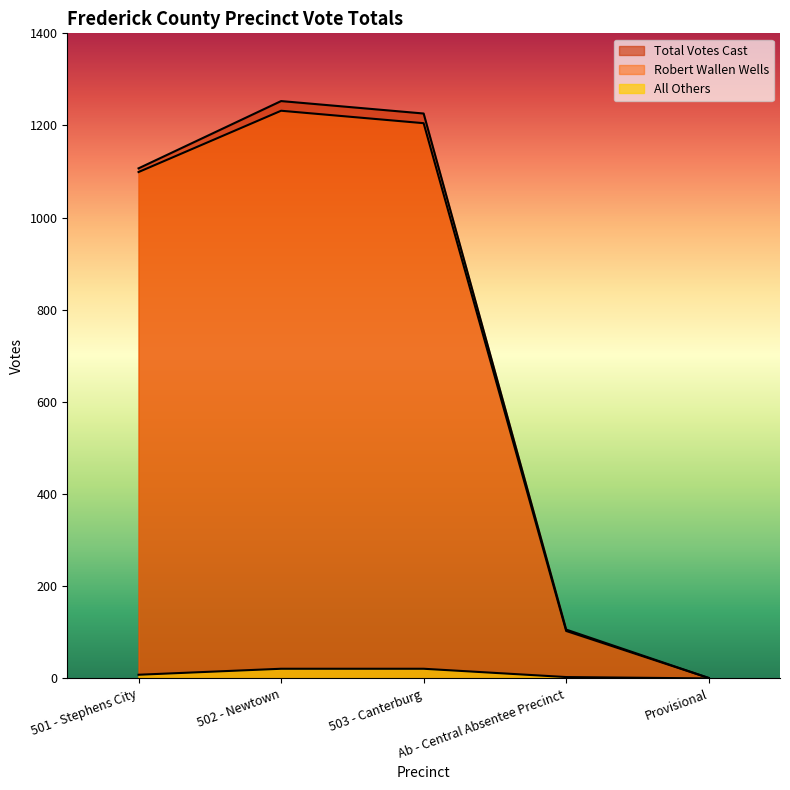

Does the chart have visible grid lines?

No